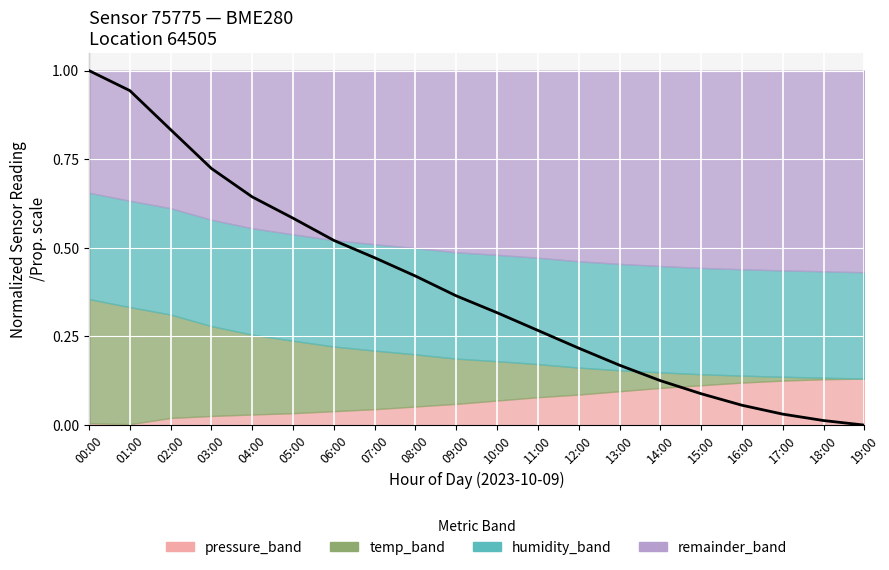

What is the label of the 5th point from the left?

04:00